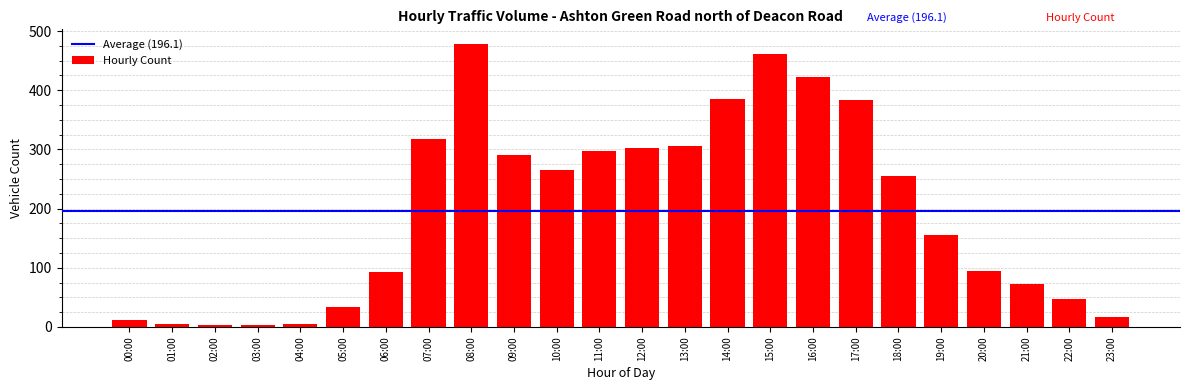

Where is the data nearest to the value 241?

18:00